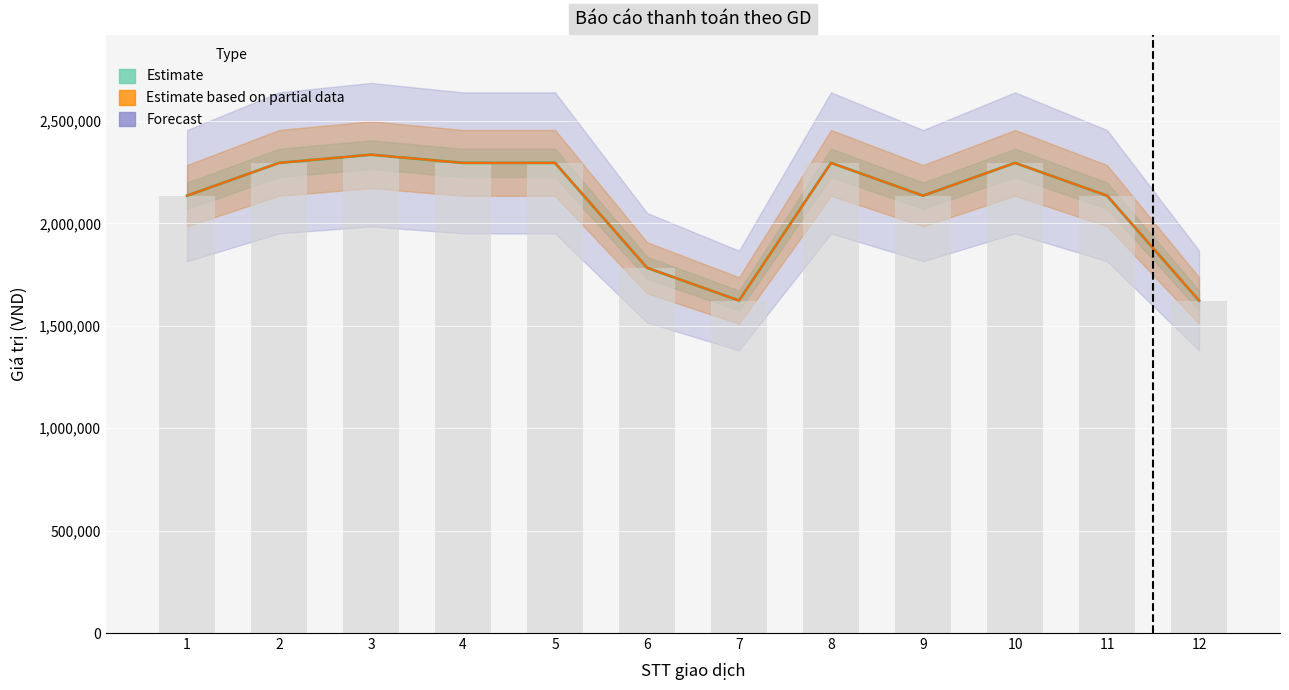

What is the average value of the Giá trị học phí series?

2103667